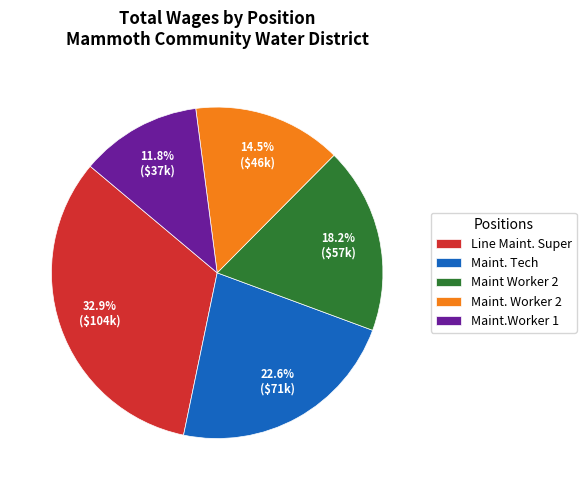

What percentage is the Maint. Tech slice, to the nearest percent?

23%